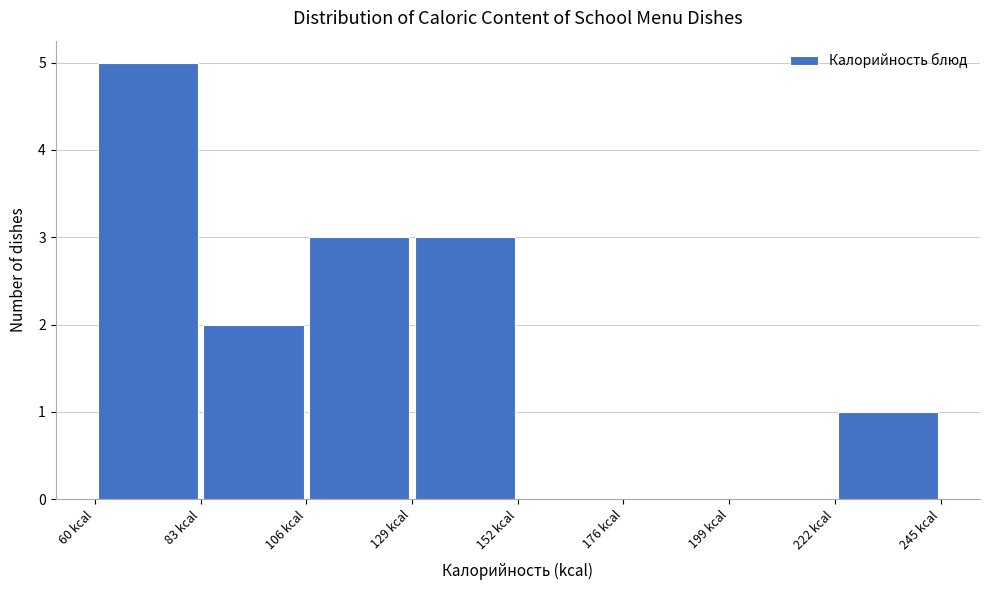

Over which range of the x-axis is the bar tallest?

60 to 85